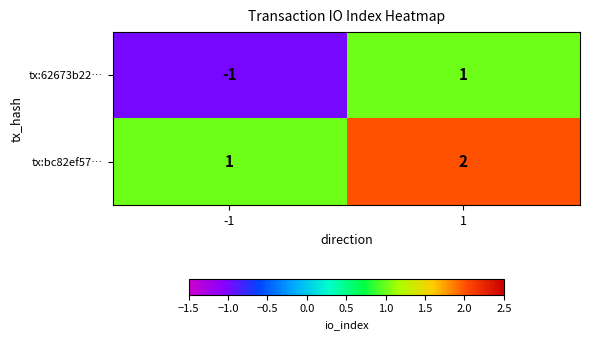

Rank the series at 1 from highest to lowest value.

tx:bc82ef57…, tx:62673b22…